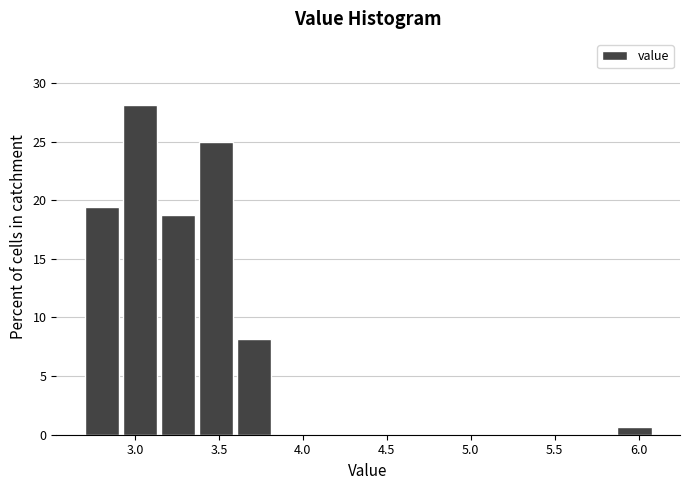

Reading left to right, transcribe this chart: for each bar, give the range it covers on the x-axis and its height. Neither the bar edges nor the heights are printed on the chart, so give them approximately, as read against the axes.

2.70 to 2.95: 19.5
2.95 to 3.15: 28.0
3.15 to 3.40: 19.0
3.40 to 3.60: 25.0
3.60 to 3.85: 8.0
3.85 to 4.05: 0
4.05 to 4.30: 0
4.30 to 4.50: 0
4.50 to 4.75: 0
4.75 to 4.95: 0
4.95 to 5.20: 0
5.20 to 5.40: 0
5.40 to 5.65: 0
5.65 to 5.85: 0
5.85 to 6.10: 0.5